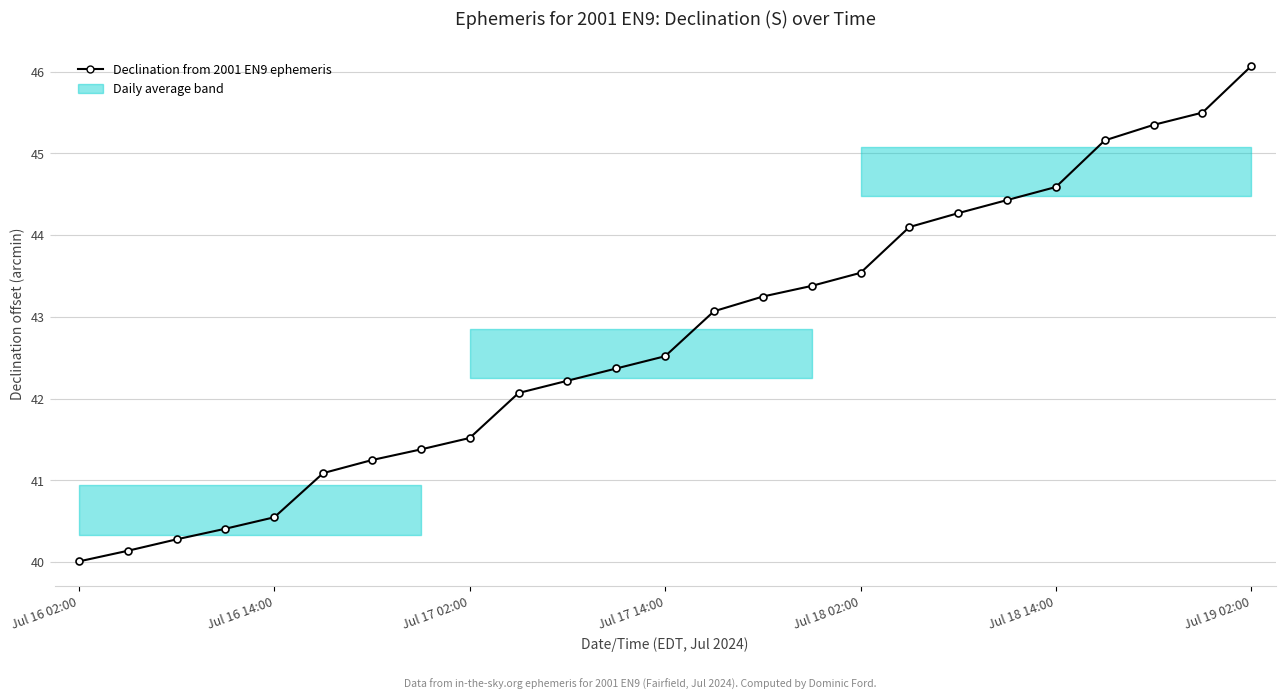

What is the smallest value displayed?

40.0